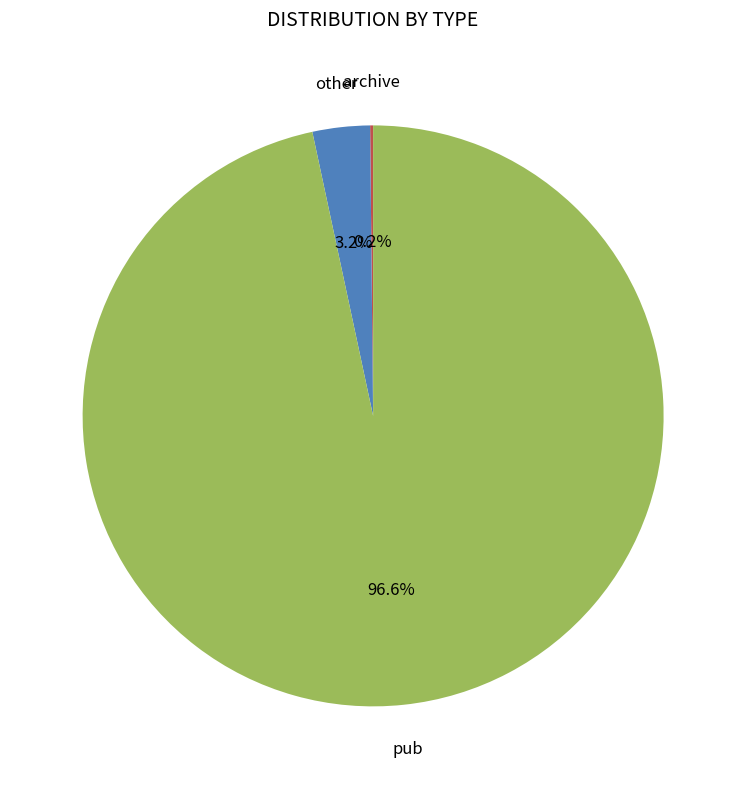

Does pub represent more than half of the total?

Yes